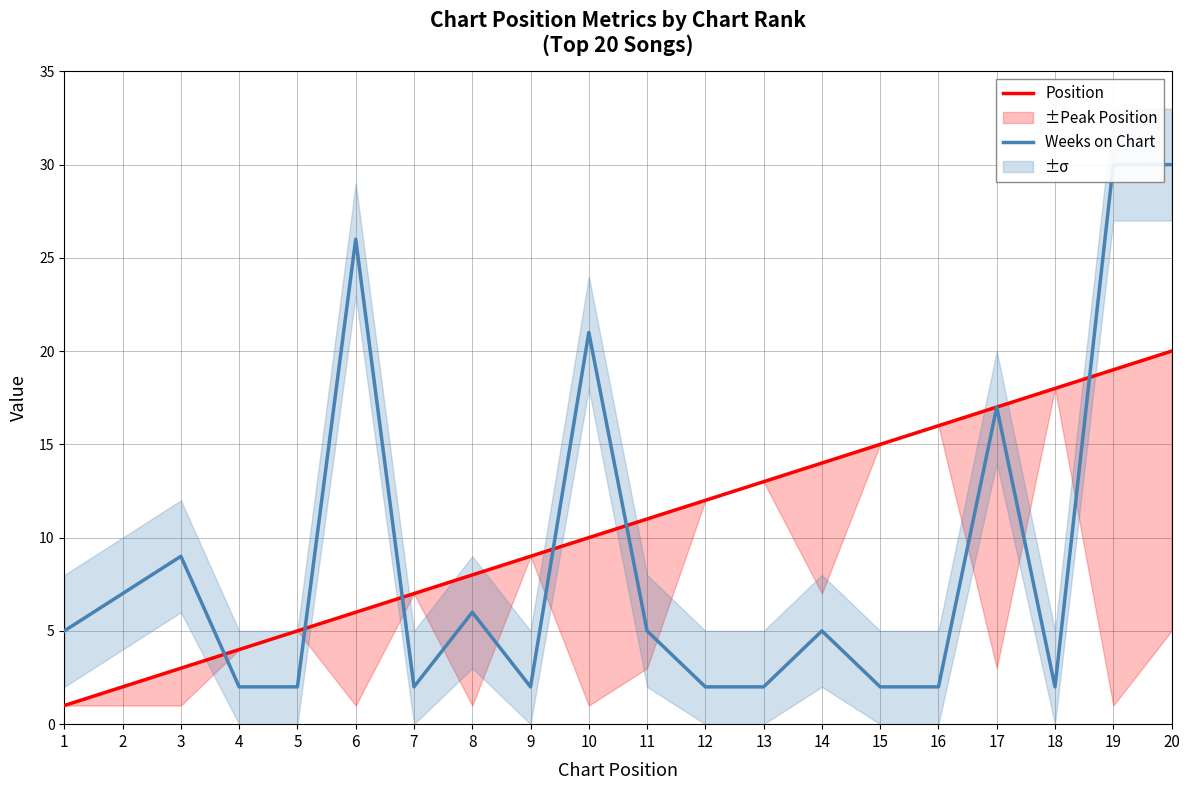

Rank the series by their average value, from lowest to highest.

Weeks on Chart, Position